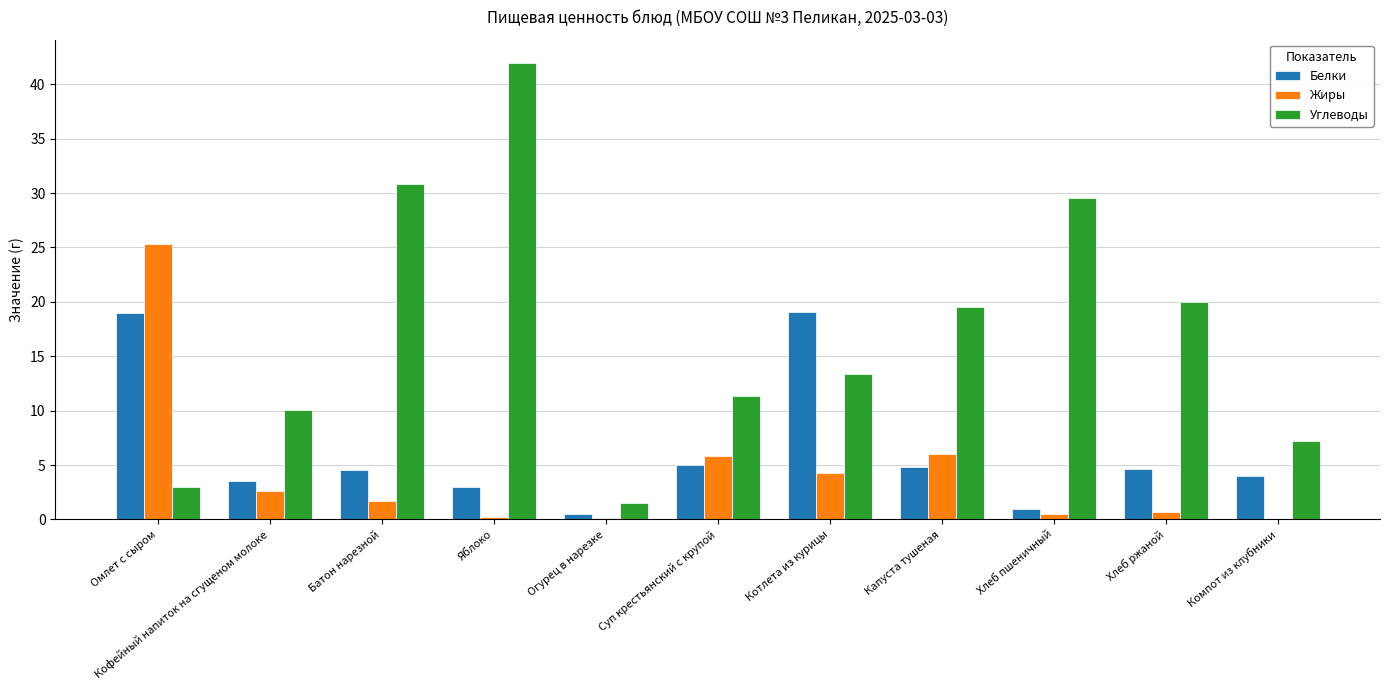

Is the value of Углеводы at Кофейный напиток на сгущеном молоке greater than the value of Белки at Компот из клубники?

Yes